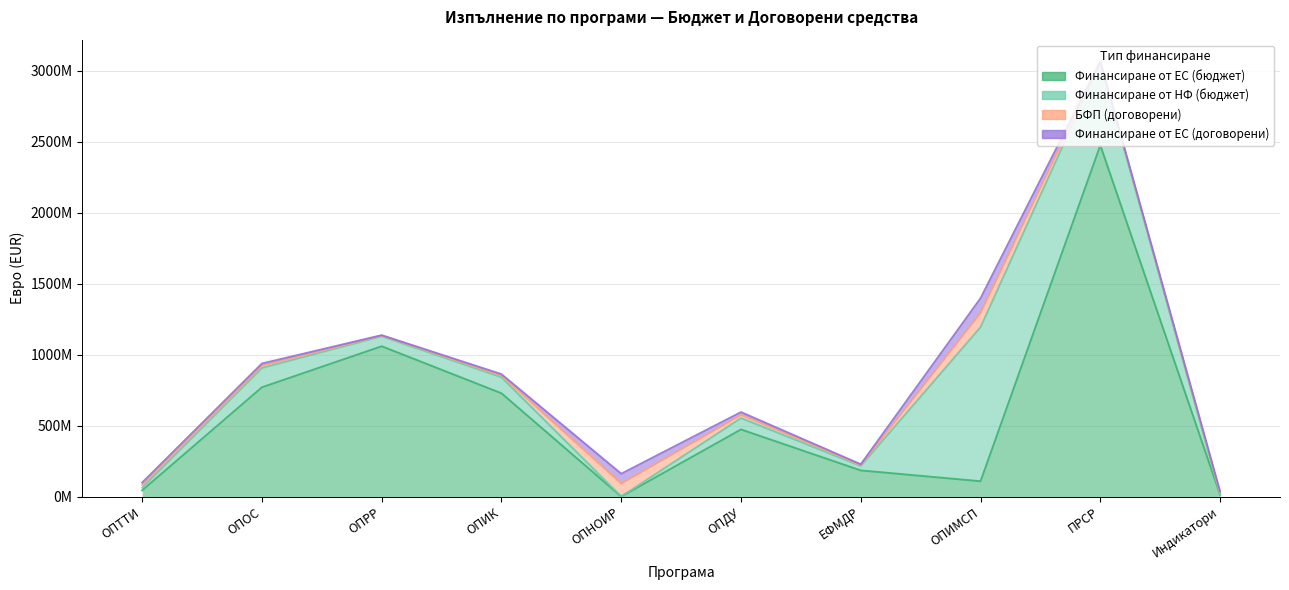

Count the number of data series in this chart.

4